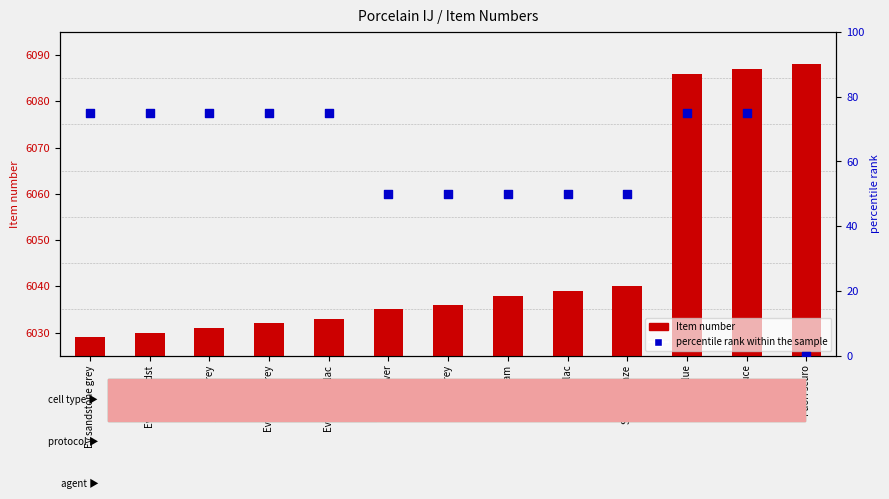

Which series has the largest total across all categories?

Item number